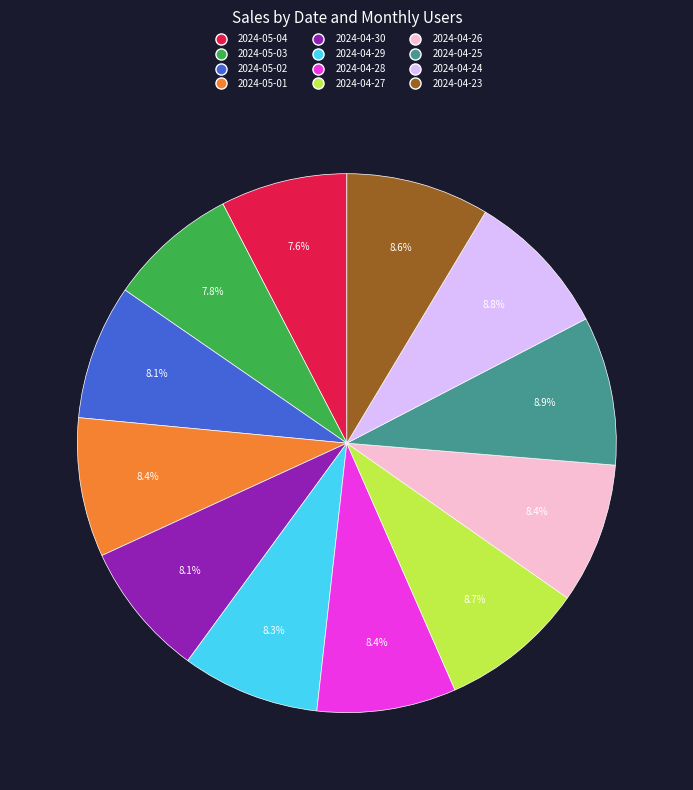

What is the ratio of the value at 2024-04-23 to the value at 2024-05-04?

1.1